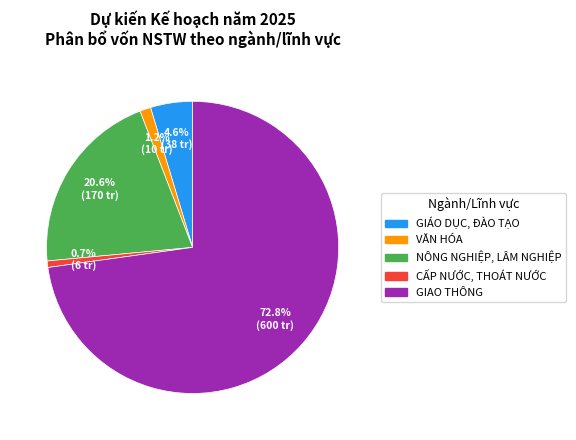

To the nearest percent, what is the difference between the largest and smallest slice percentages?

72%